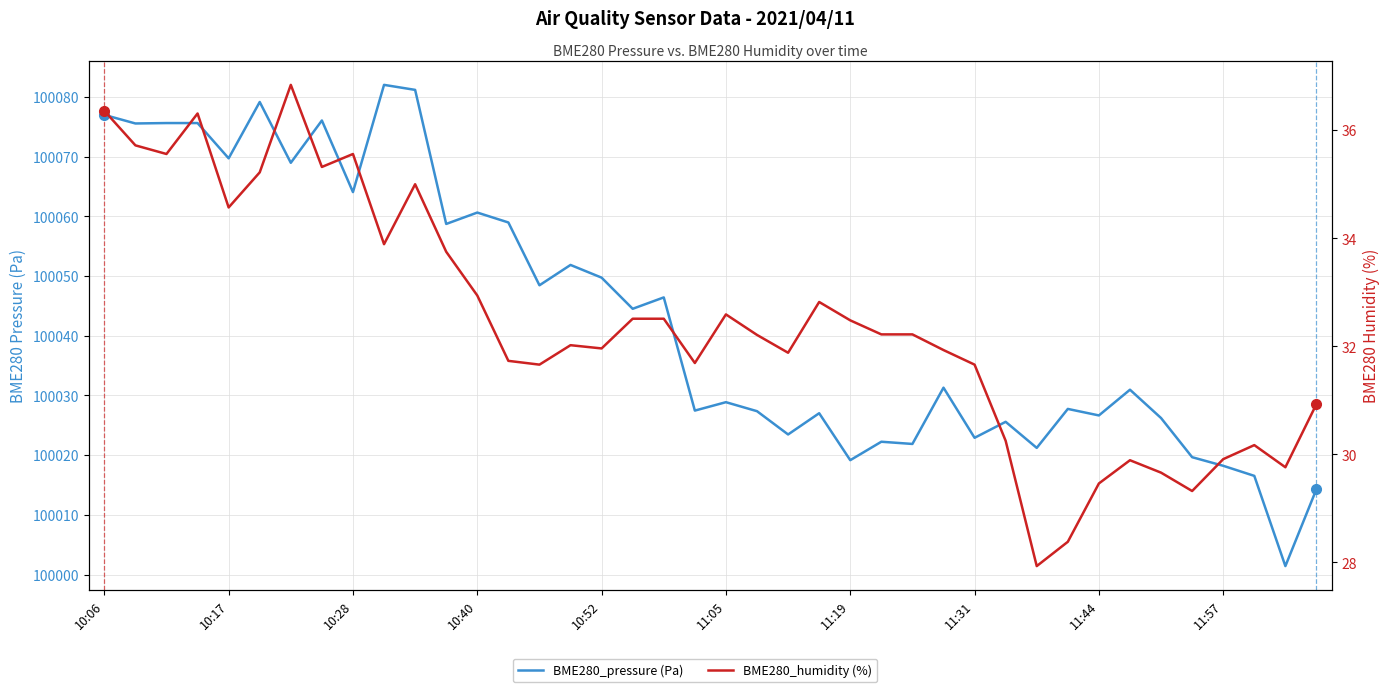

Is it true that BME280_pressure (Pa) equals 35882.7 at 18?

False